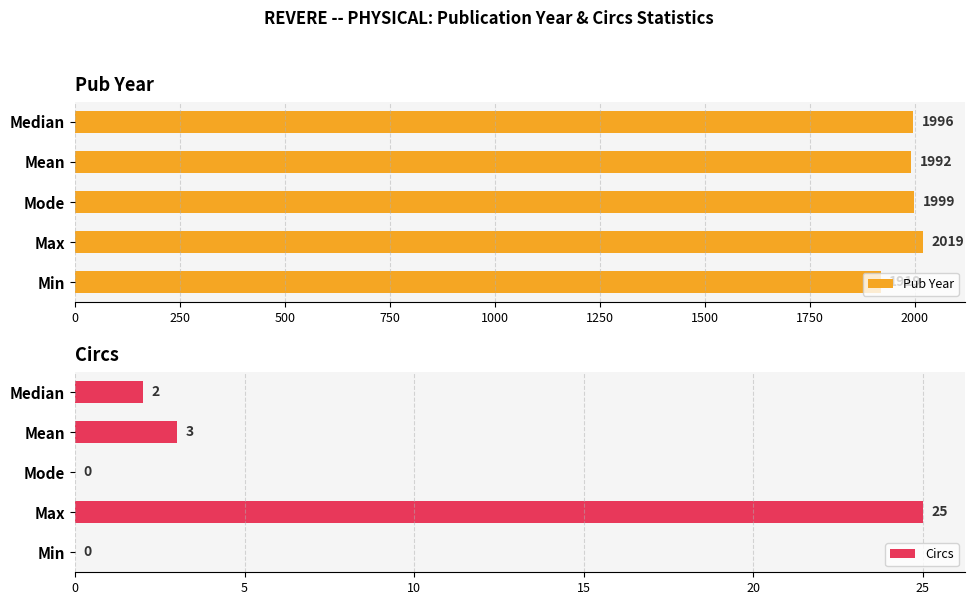

What is the sum of all Circs values?

30